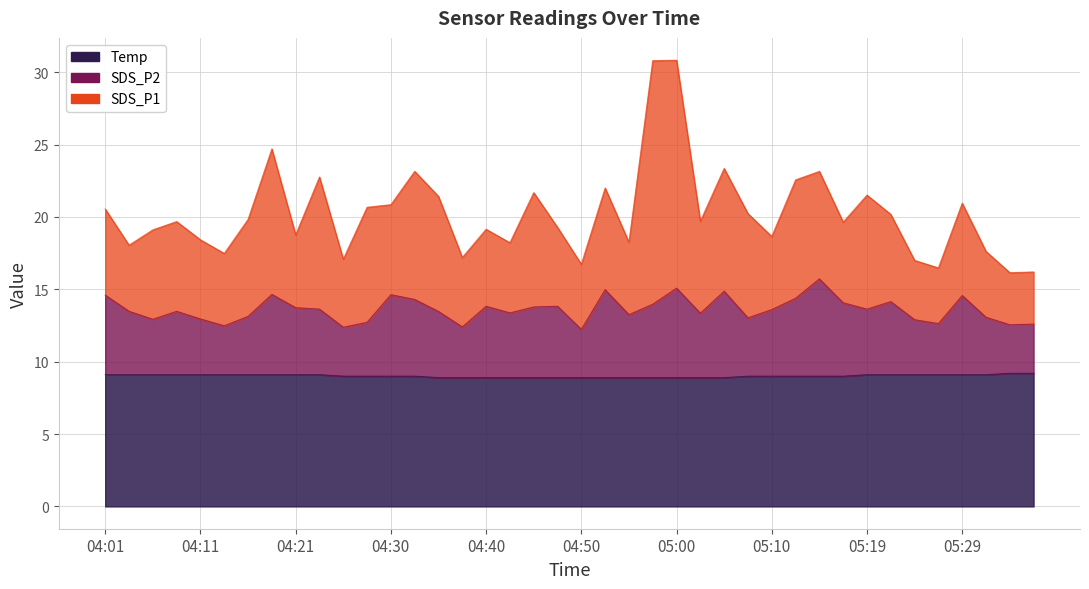

Is the value of SDS_P2 at 05:22 greater than the value of Temp at 05:27?

Yes